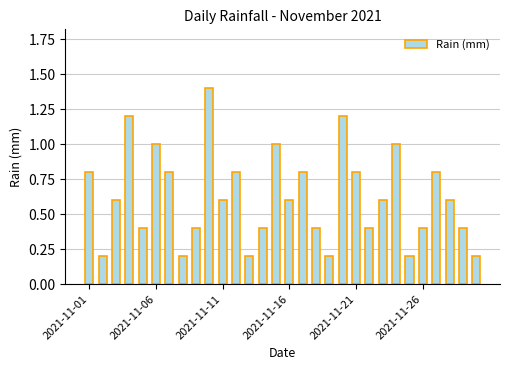

What is the difference between the second highest and minimum values?

1.0